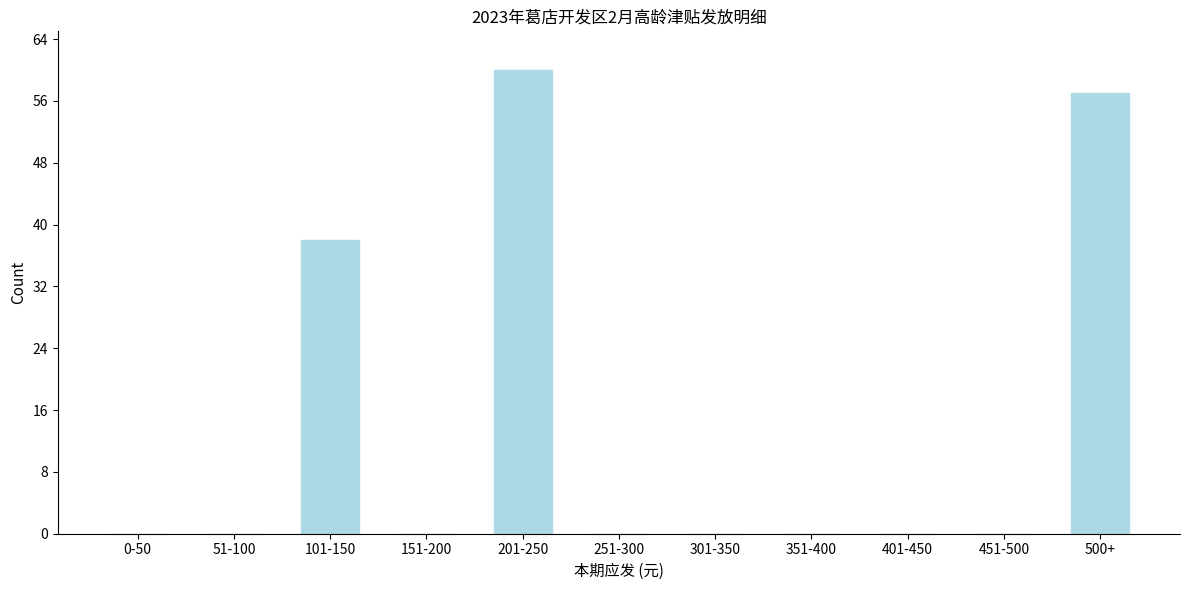

The chart shows a value of 22 at 451-500. True or false?

False